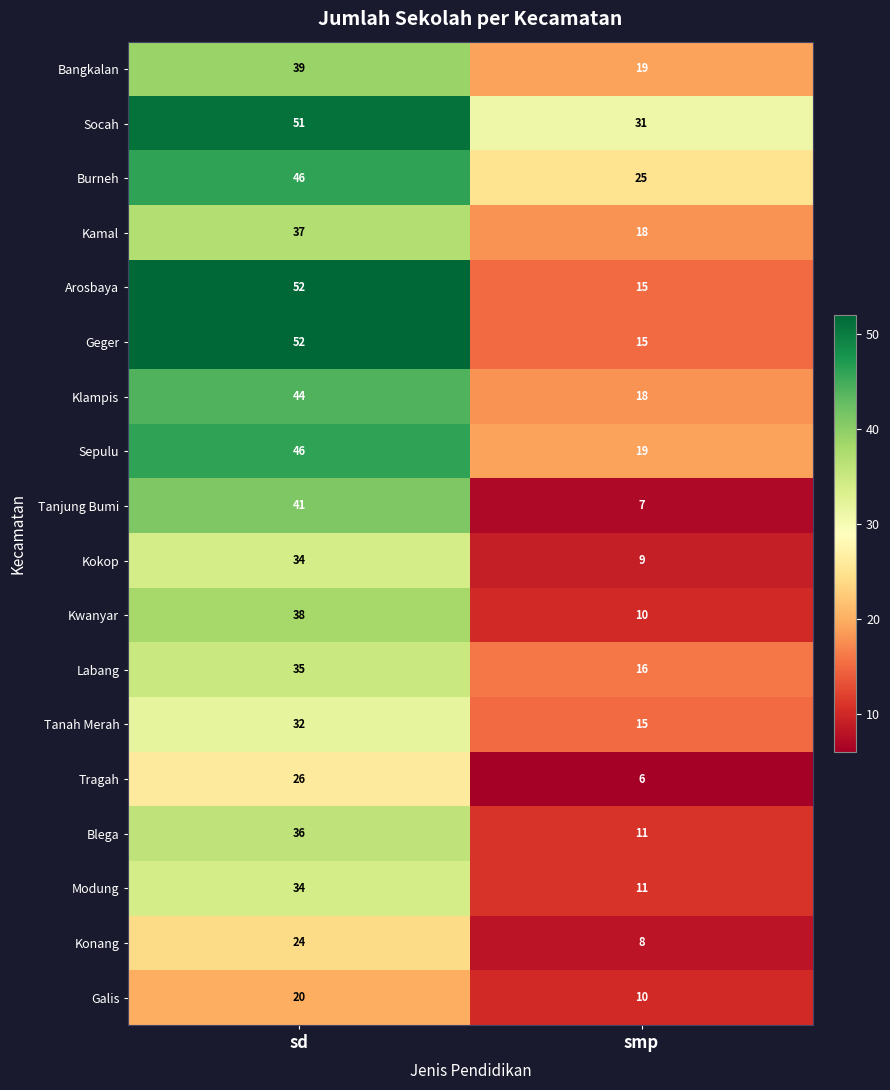

Rank the categories by Geger value from highest to lowest.

sd, smp